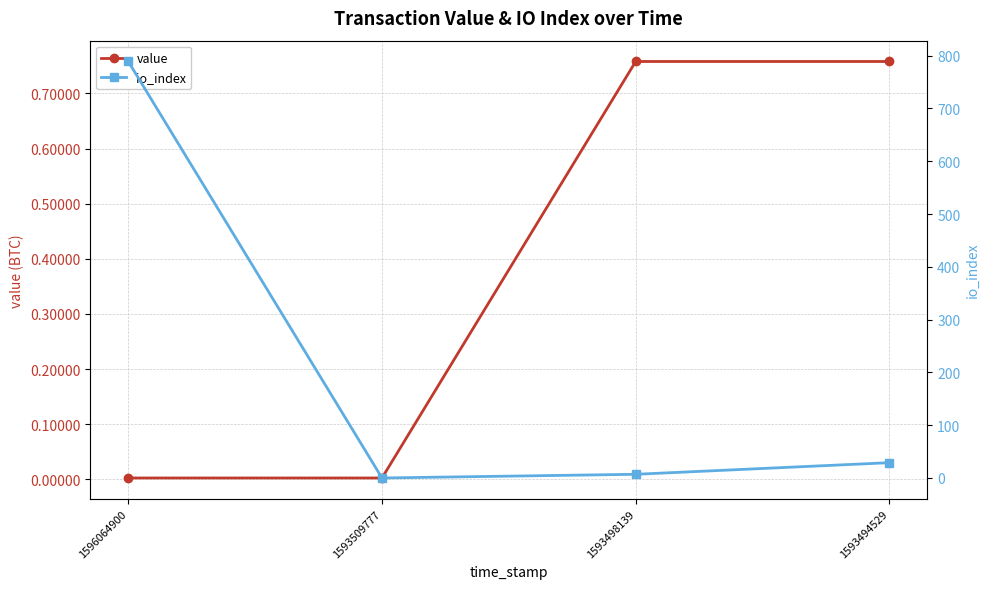

Which series ends up on top after the final intersection of value and io_index?

io_index